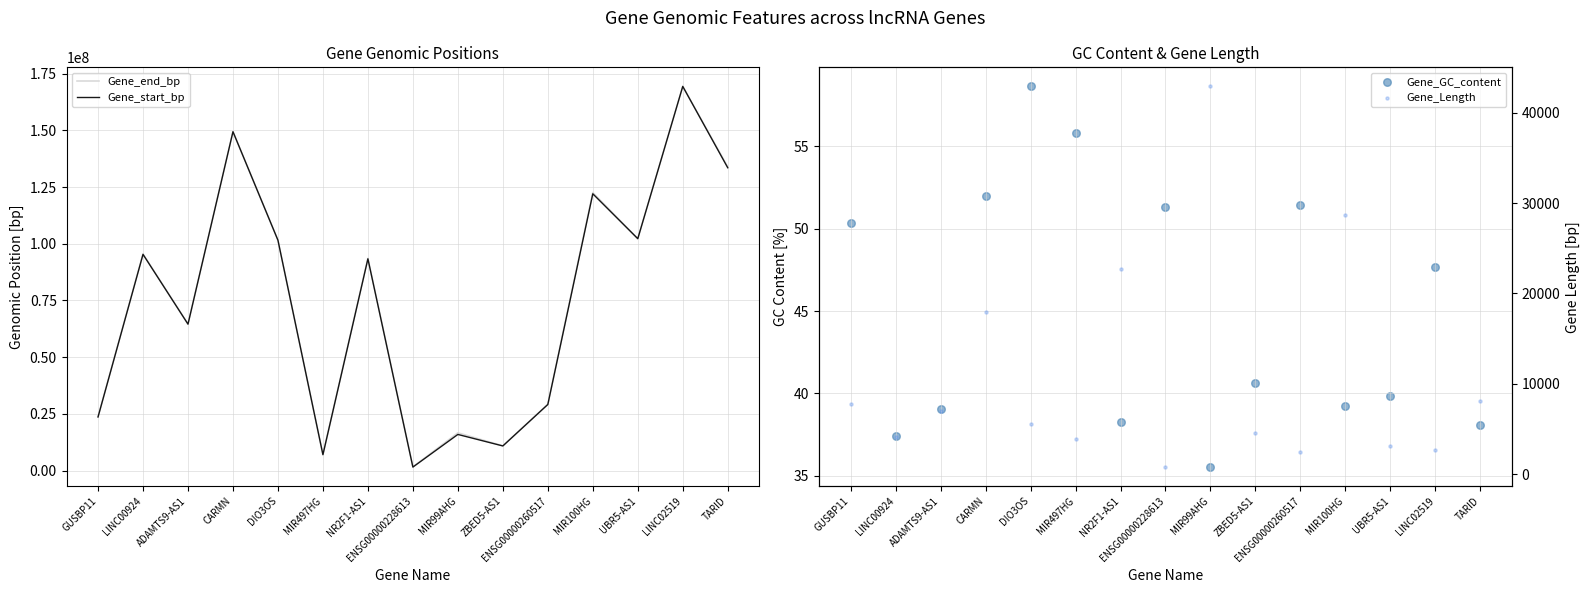

At which category is the sum across all series the highest?

LINC02519